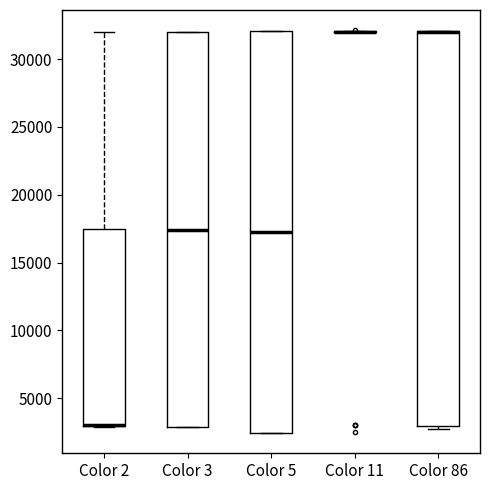

Reading left to right, transcribe this box plot: for each box, give where its median line is, the range the box spans, and where its two whiskers end, as read against the y-axis. The values are not printed on the chart, so give them approximately, as read against the axis.

Color 2: median 3000 (drawn on the box's lower edge), box 3000 to 17500, whiskers 3000 to 32000
Color 3: median 17500, box 3000 to 32000, whiskers 3000 to 32000
Color 5: median 17500, box 2500 to 32000, whiskers 2500 to 32000
Color 11: box collapsed to a line at 32000, whiskers 32000 to 32000
Color 86: median 32000 (drawn on the box's upper edge), box 3000 to 32000, whiskers 2500 to 32000